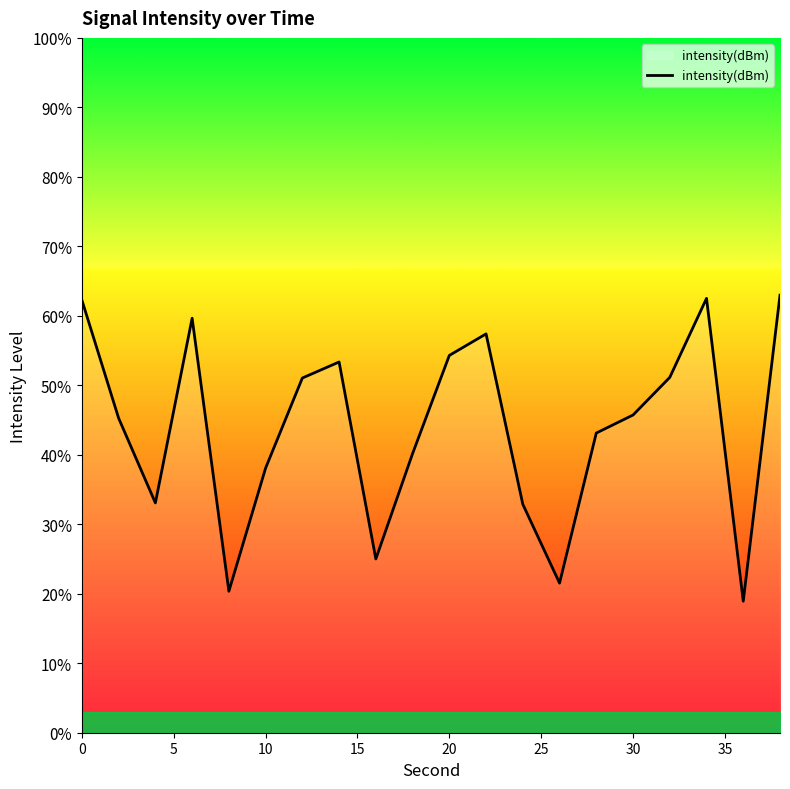

What is the difference between the maximum and minimum values?

44.0